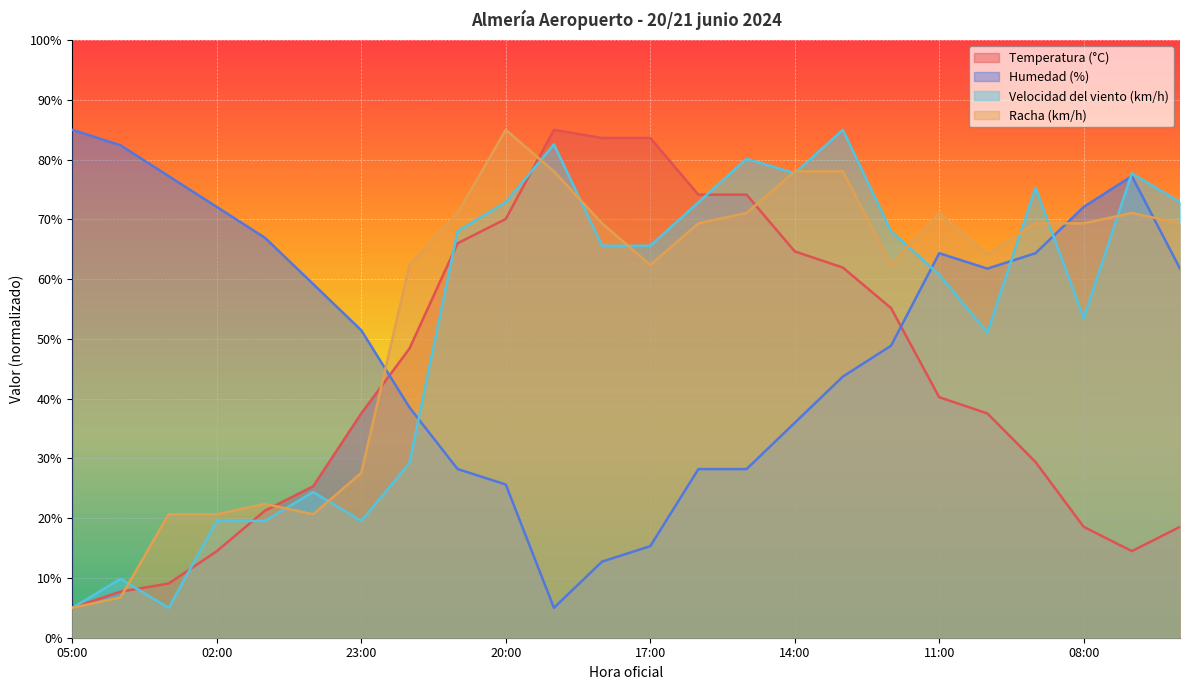

What is the sum of all Temperatura (°C) values?

1046.1